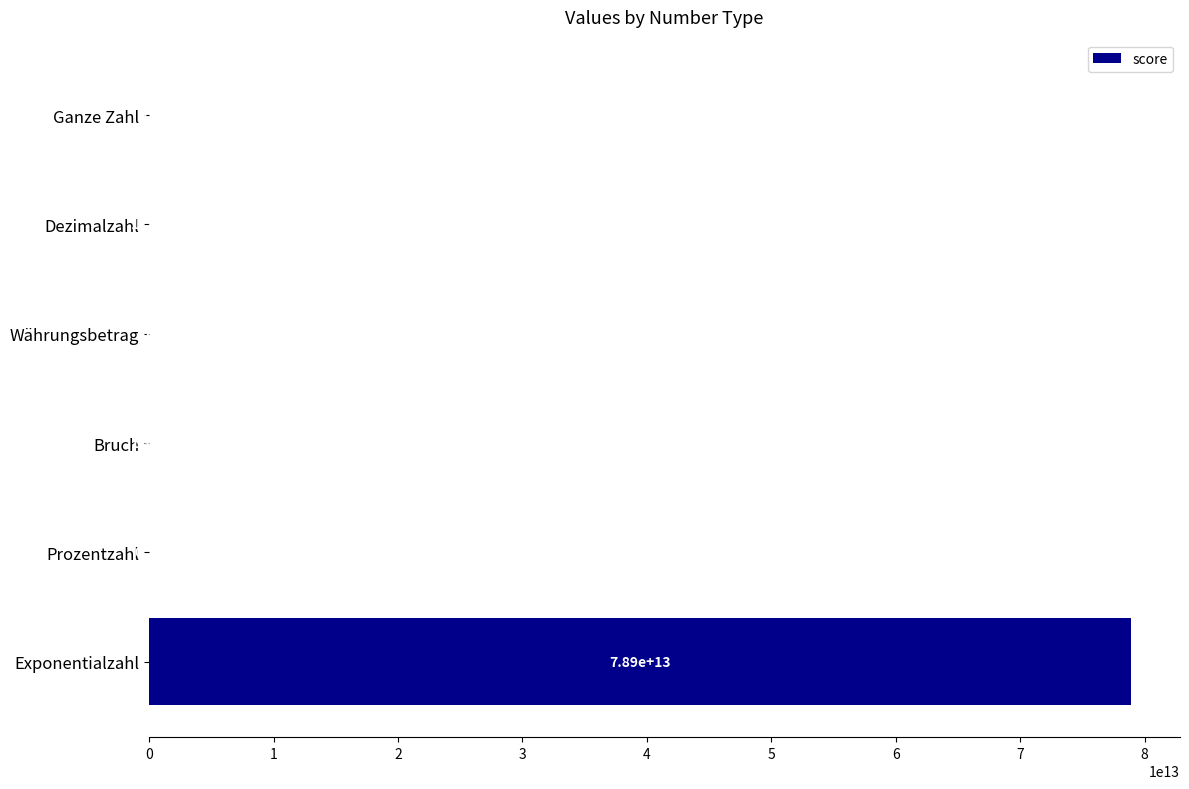

Which label corresponds to the largest value in the chart?

Exponentialzahl